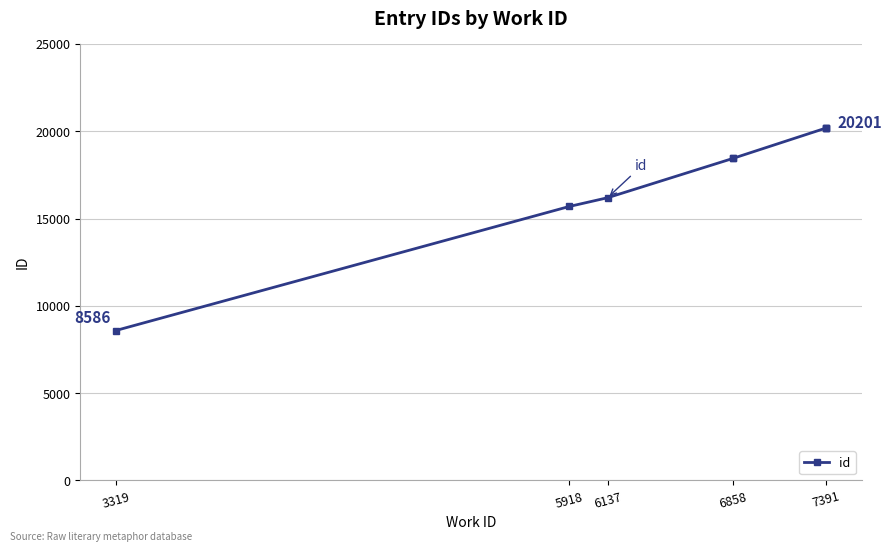

How many data points are less than 18452?

4